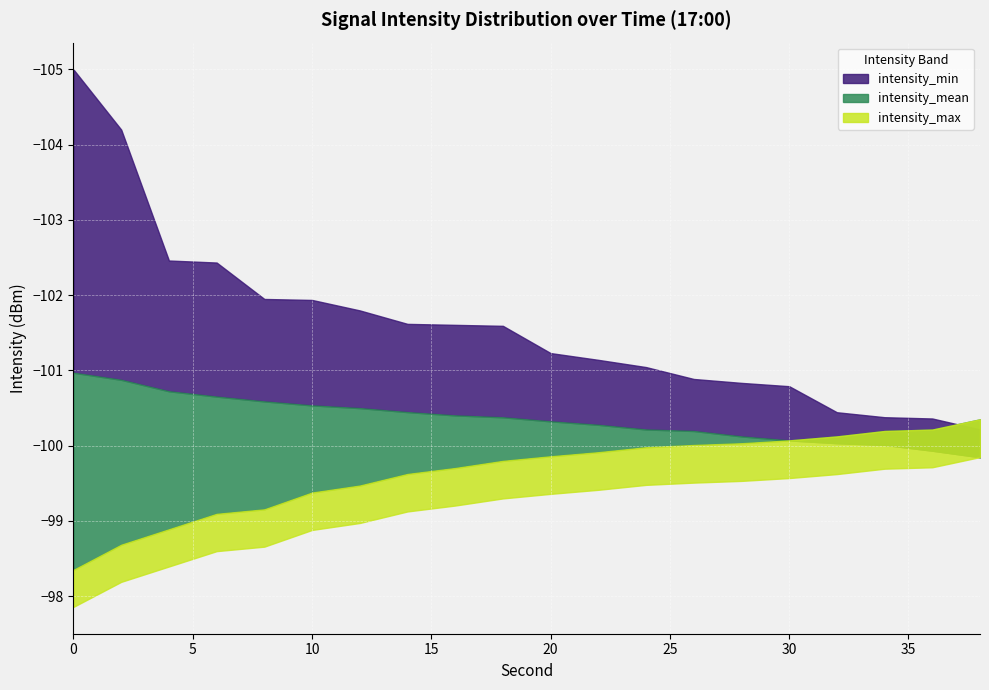

Which series changed the most between 0 and 10?

intensity_min